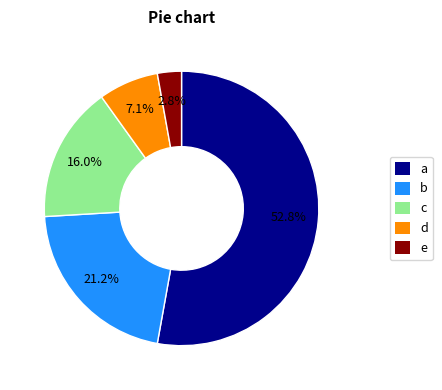

What is the largest slice in the pie chart?

a